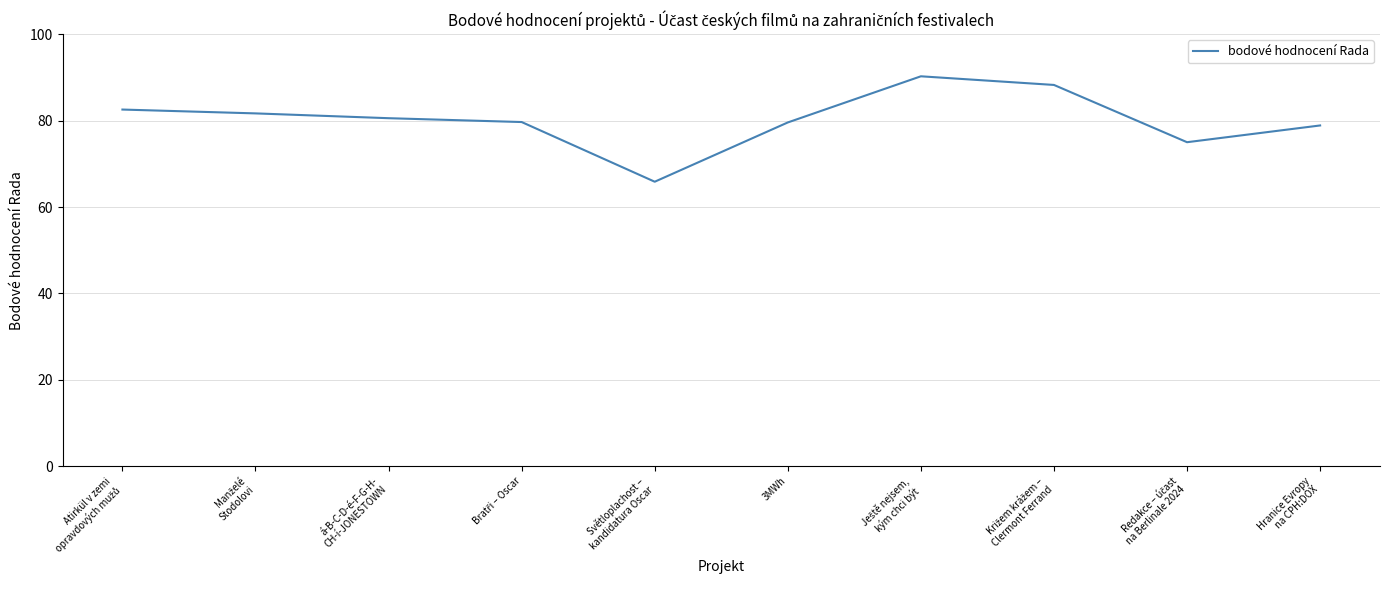

What value does the data have at 3MWh?

79.6